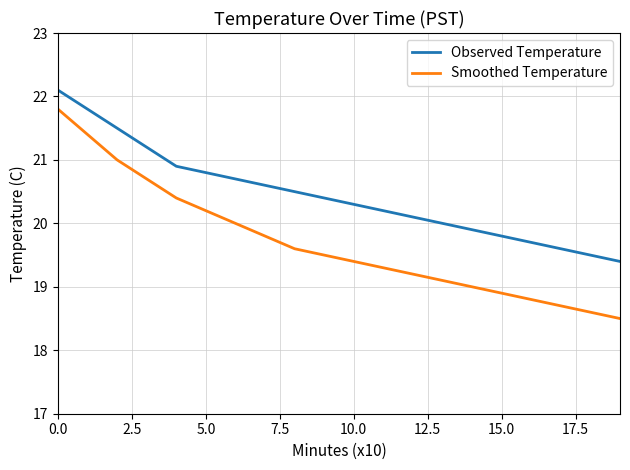

What are all the series names shown in the legend?

Observed Temperature, Smoothed Temperature